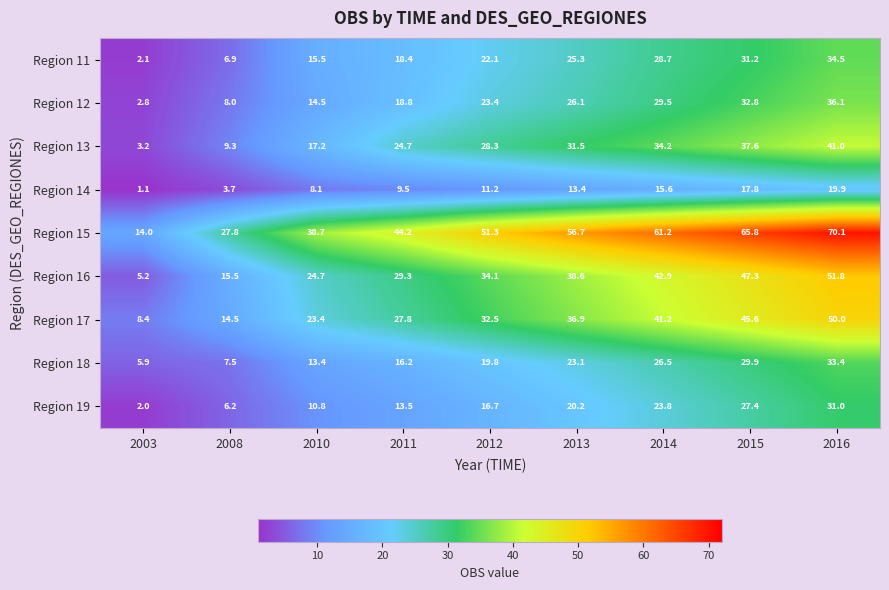

What is the sum of all Region 13 values?

227.0